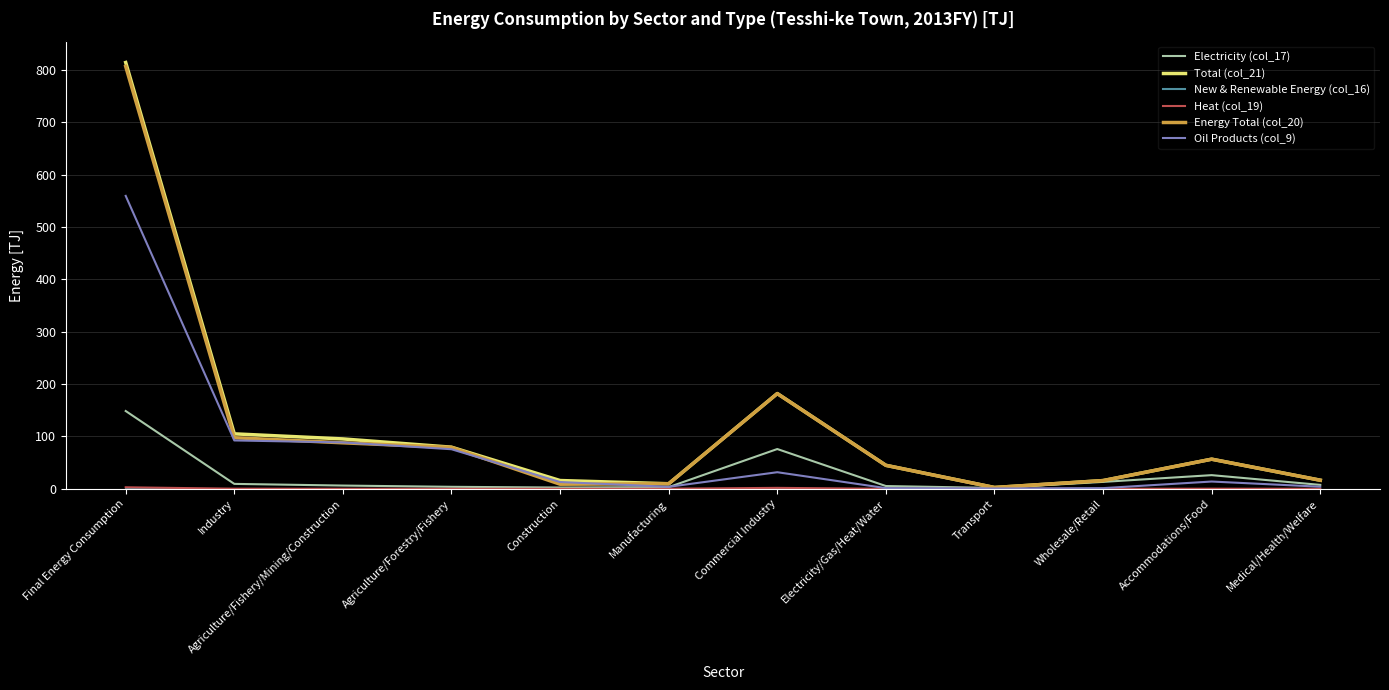

The value of Total (col_21) at Agriculture/Forestry/Fishery is 79.5. True or false?

True